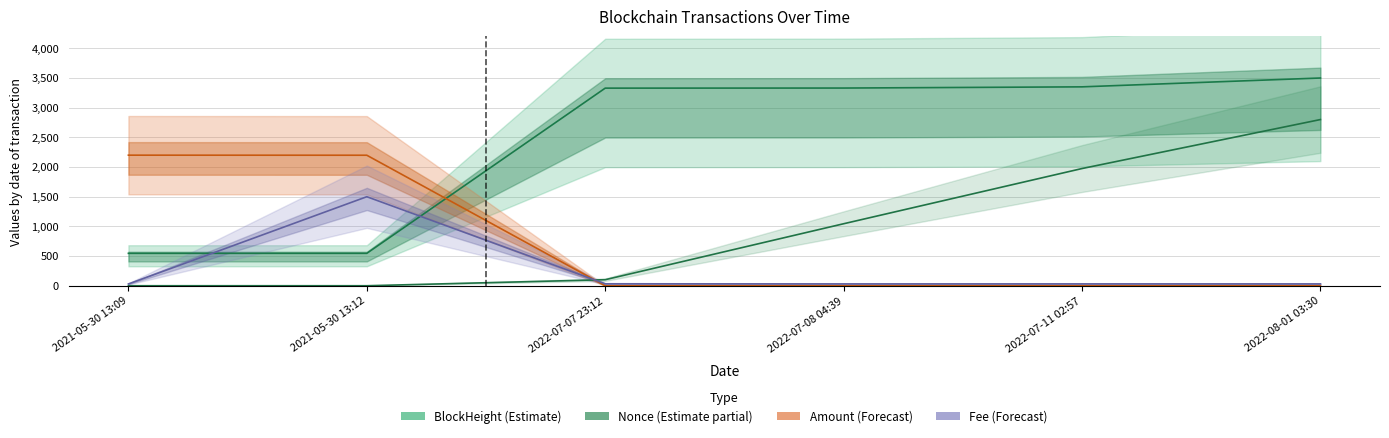

True or false: Nonce and Fee intersect in this chart.

True